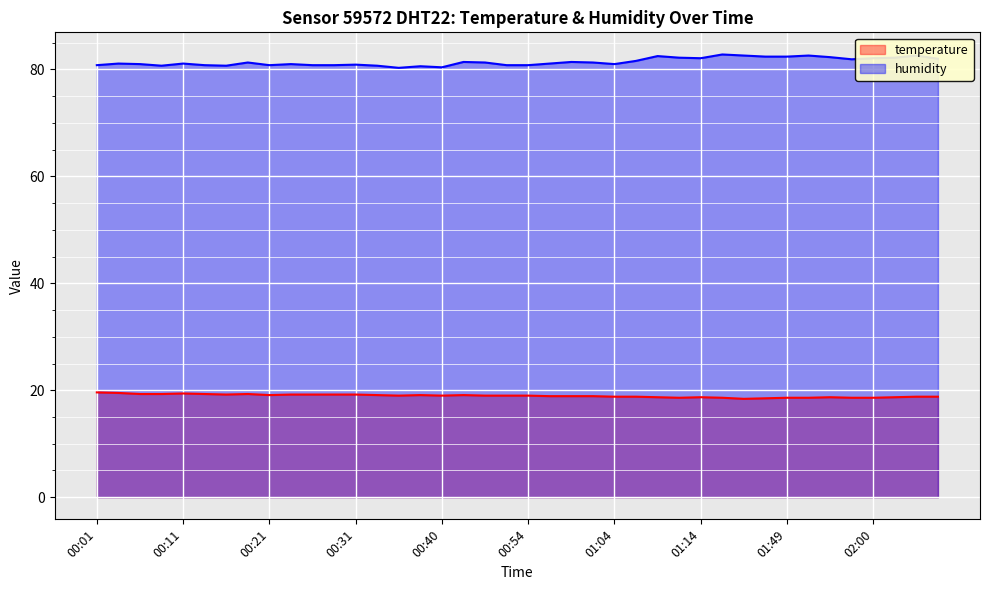

At which category does the chart reach its peak across all series?

01:16